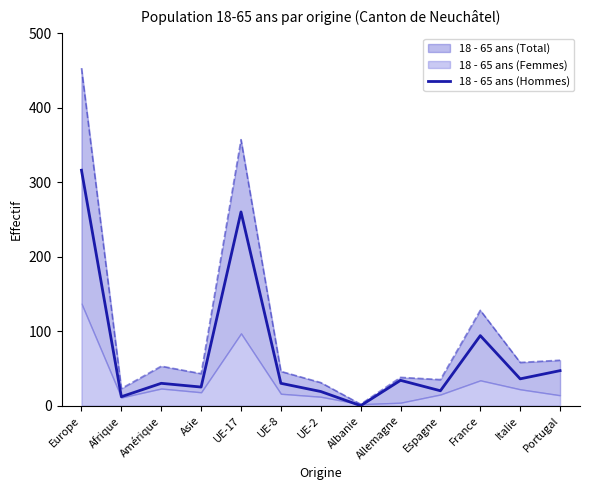

Which category has the lowest value across all series?

Albanie